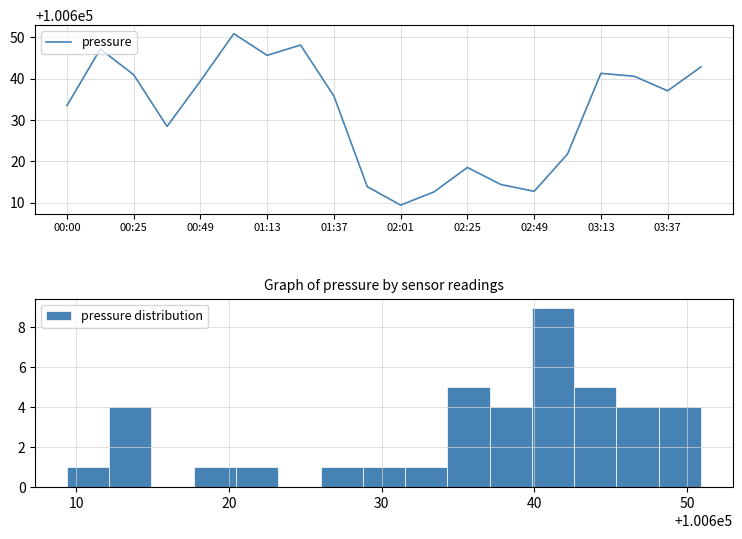

The value of pressure at 03:13 is 100641.3. True or false?

True